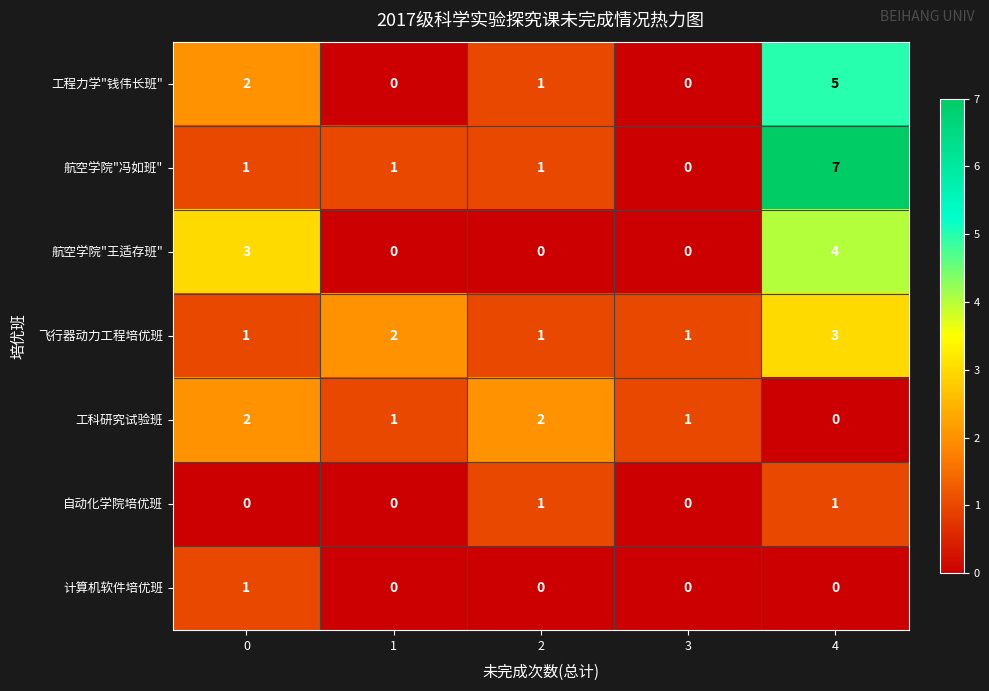

True or false: 飞行器动力工程培优班 has a value of 1 at 3.

True